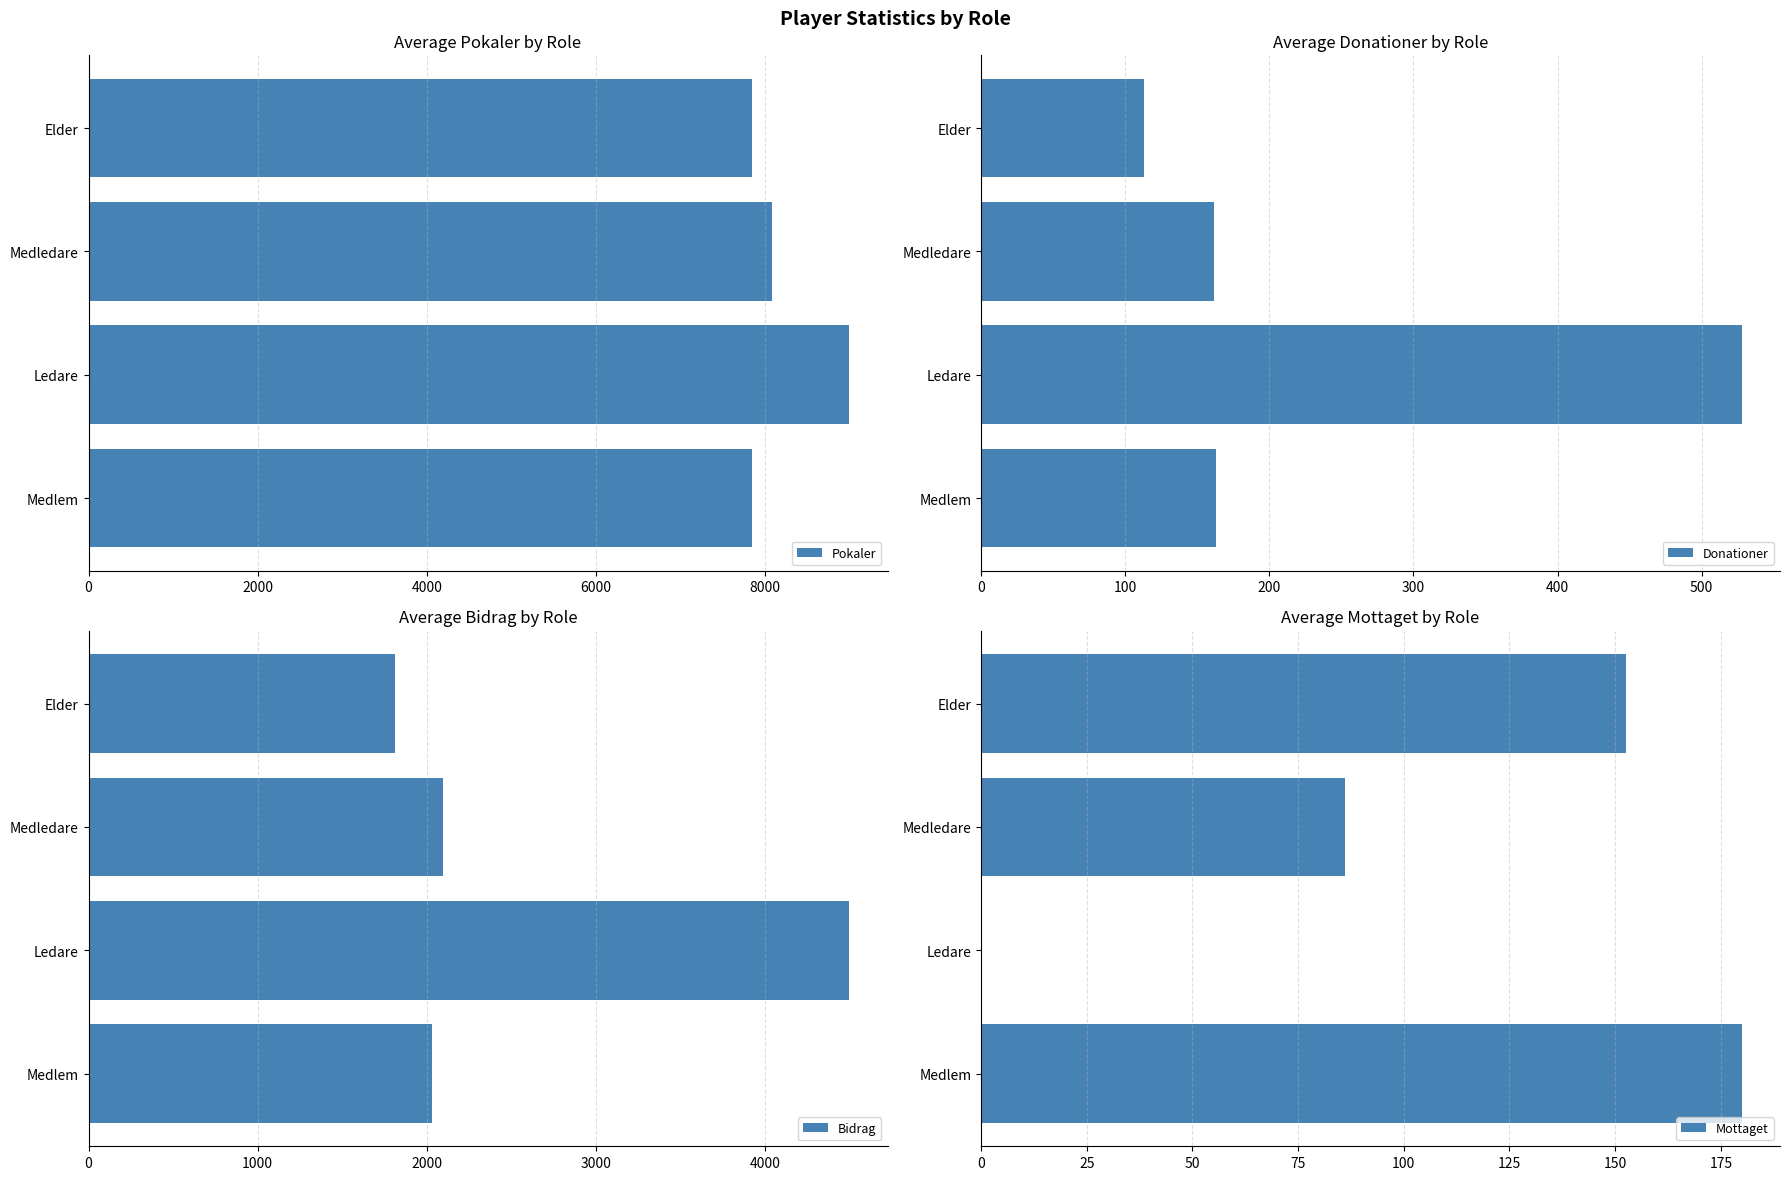

What is the difference between the Pokaler values at Medledare and Ledare?

918.5